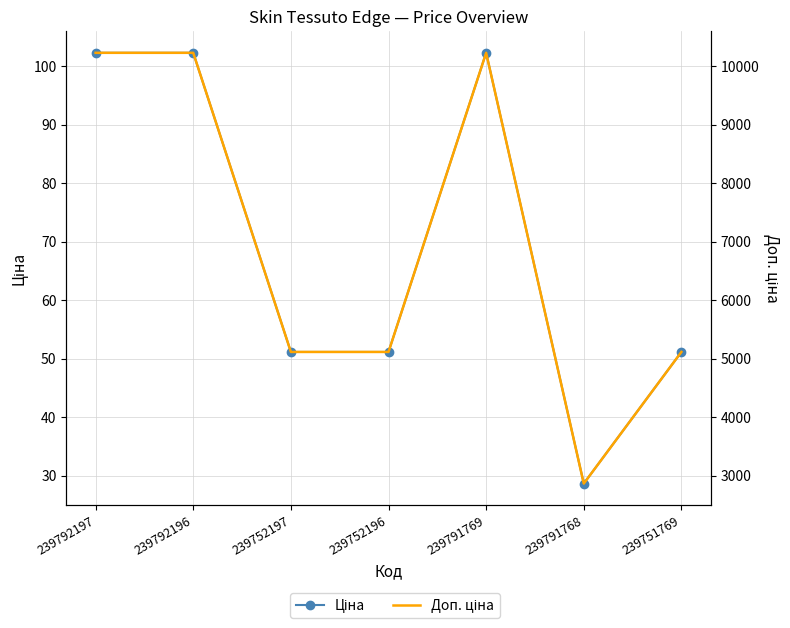

Reading right to left, transcribe all the data shown in this chart.

Ціна: 239751769=51.1	239791768=28.6	239791769=102.3	239752196=51.1	239752197=51.1	239792196=102.3	239792197=102.3
Доп. ціна: 239751769=5114.0	239791768=2864.0	239791769=10228.0	239752196=5114.0	239752197=5114.0	239792196=10228.0	239792197=10228.0